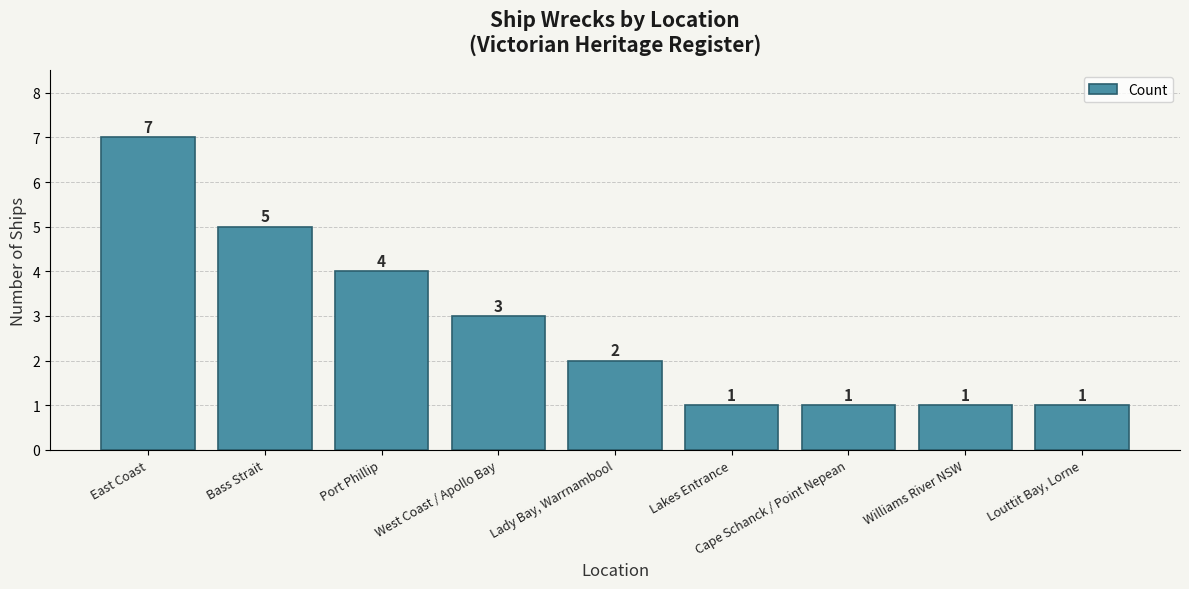

What value does the data have at Lady Bay, Warrnambool?

2